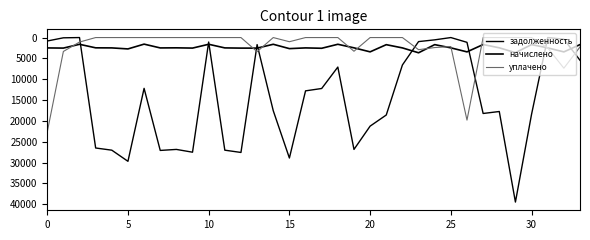

What is the difference between the second highest and second lowest values in the уплачено series?

19816.8